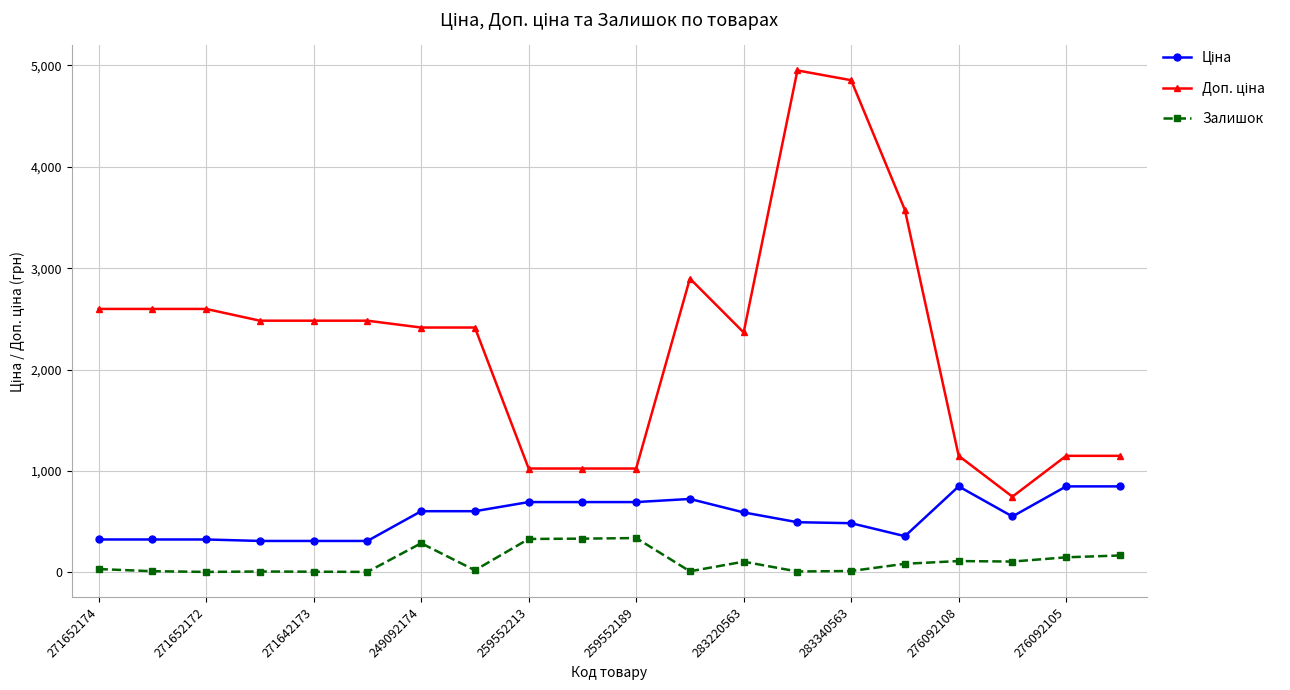

What is the greatest value displayed?

4950.4